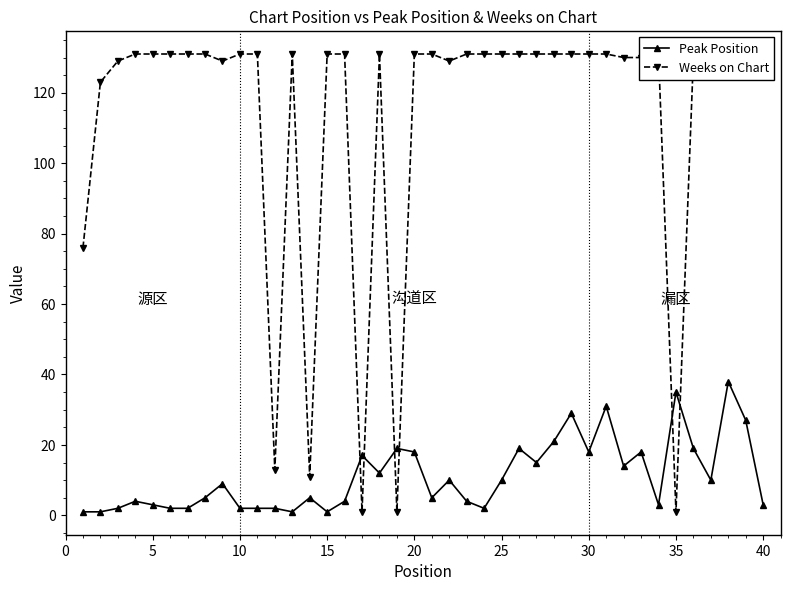

List the series in order of their peak value, lowest first.

Peak Position, Weeks on Chart